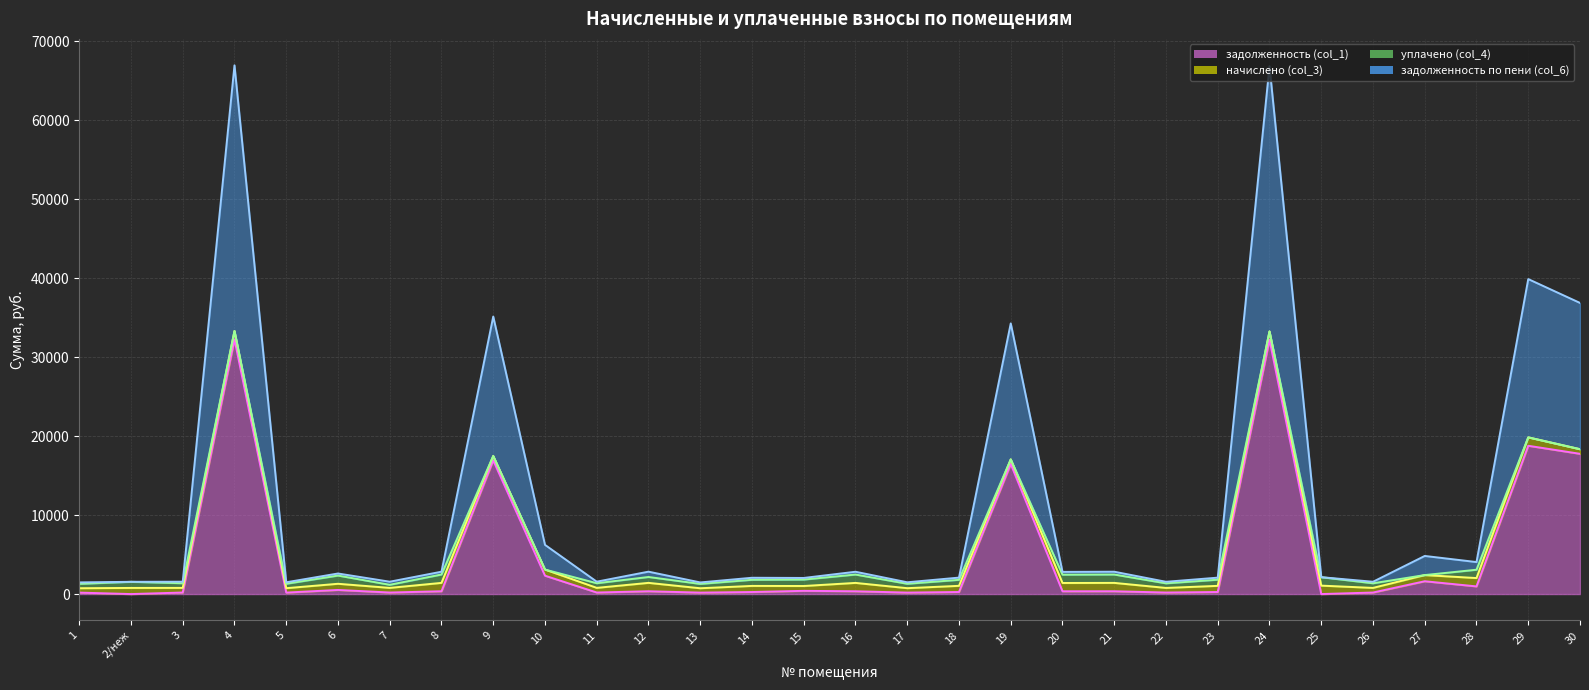

Which has a higher value, 14 or 11?

14